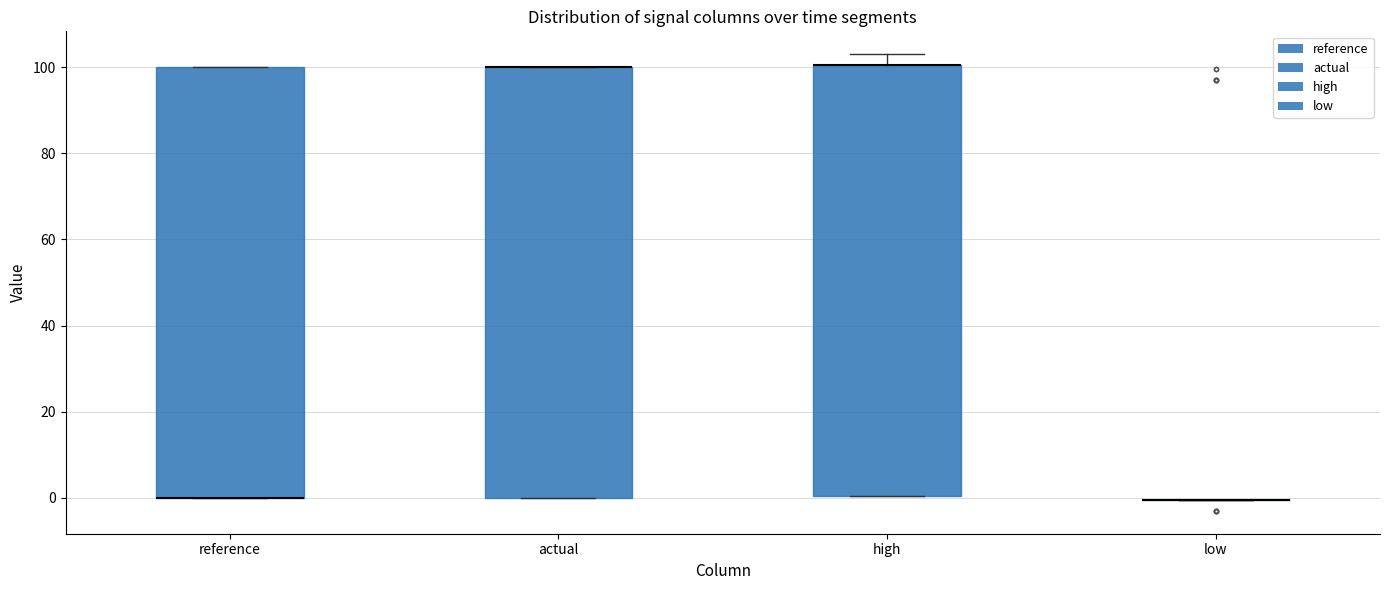

Reading left to right, read every box against the y-axis: the position of its median line, the range the box covers, and the ends of its whiskers. The values are not printed on the chart, so give them approximately, as read against the axis.

reference: median 0 (drawn on the box's lower edge), box 0 to 100, whiskers 0 to 100
actual: median 100 (drawn on the box's upper edge), box 0 to 100, whiskers 0 to 100
high: median 100 (drawn on the box's upper edge), box 0 to 100, whiskers 0 to 102
low: box collapsed to a line at 0, whiskers 0 to 0